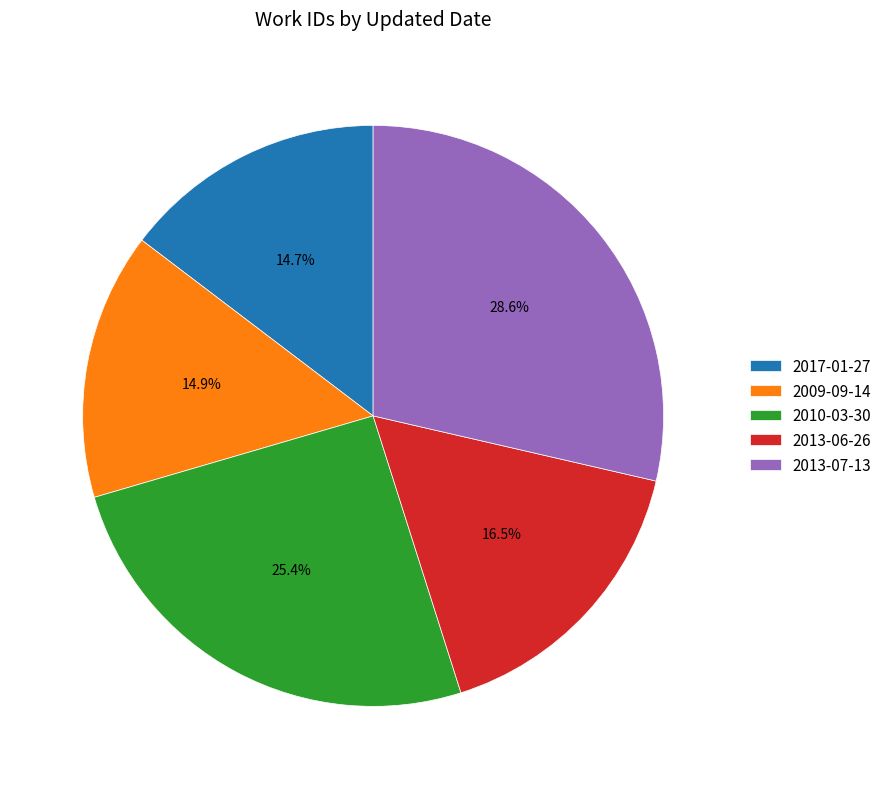

To the nearest percent, what portion does 2013-07-13 represent?

29%